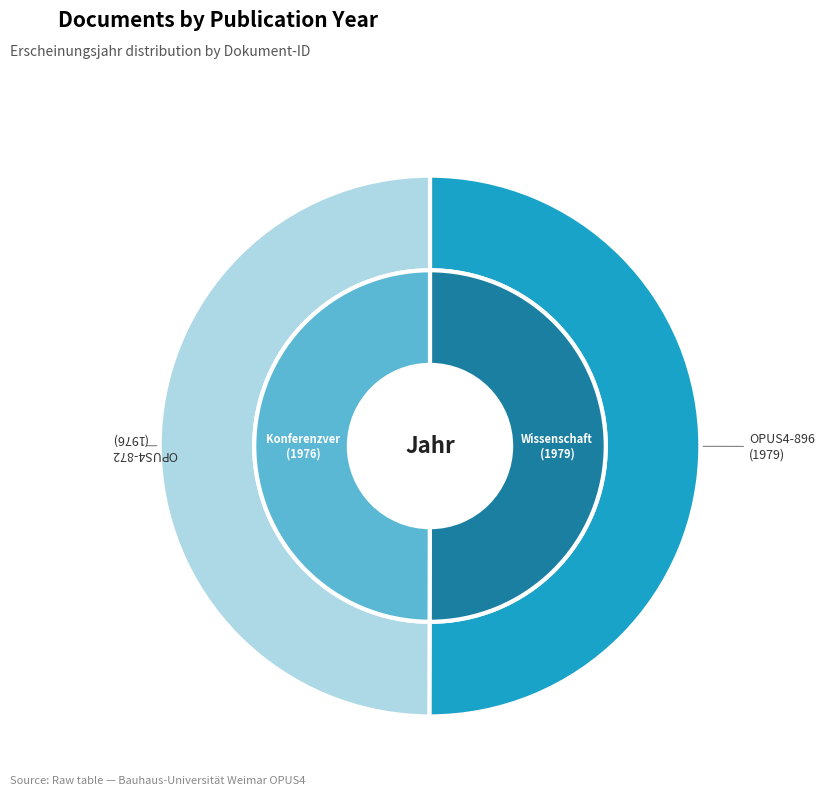

Which category has the smallest portion of the pie?

OPUS4-872